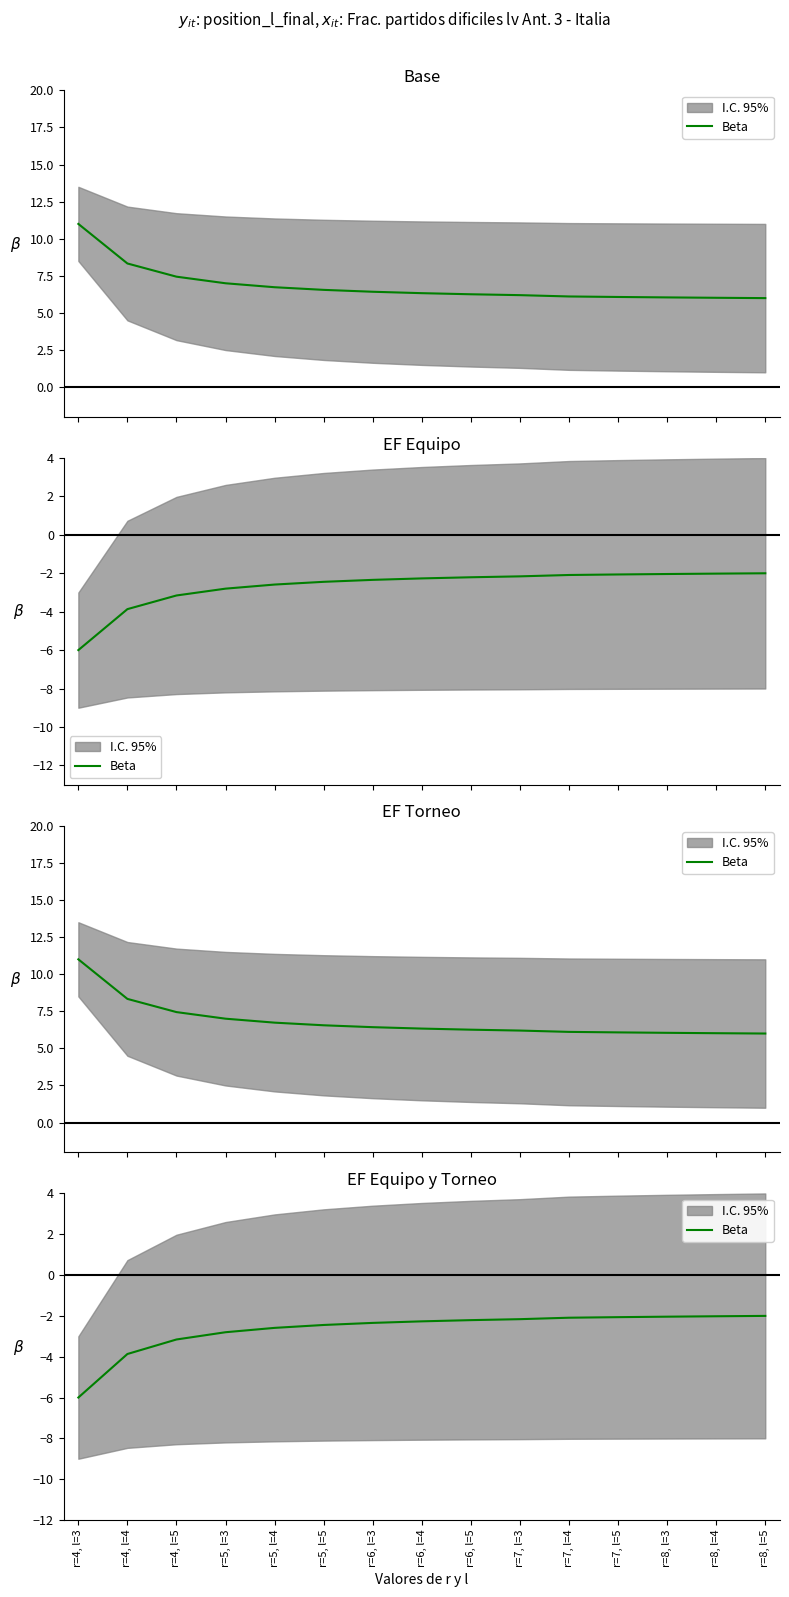

Reading left to right, extract all data points from this chart.

-6.0	-3.9	-3.2	-2.8	-2.6	-2.4	-2.3	-2.3	-2.2	-2.2	-2.1	-2.1	-2.0	-2.0	-2.0